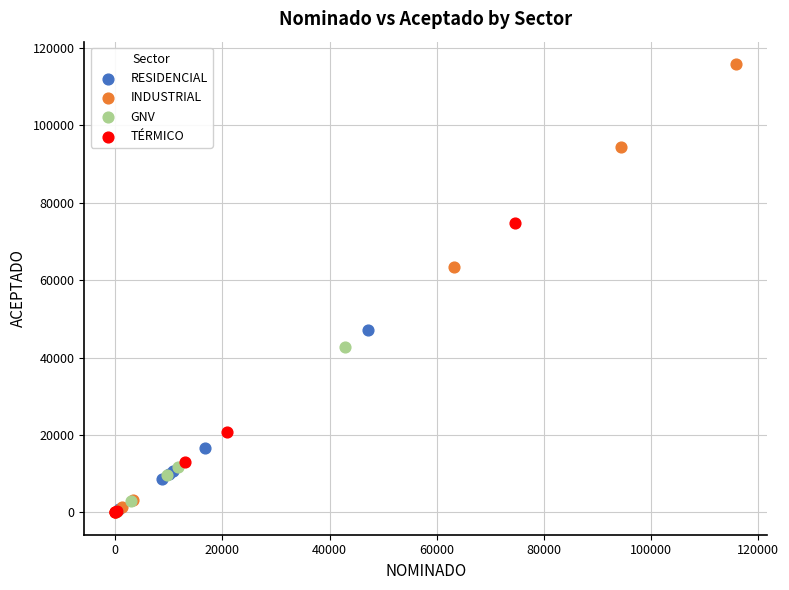

Which series has the largest Y range (max minus min)?

INDUSTRIAL